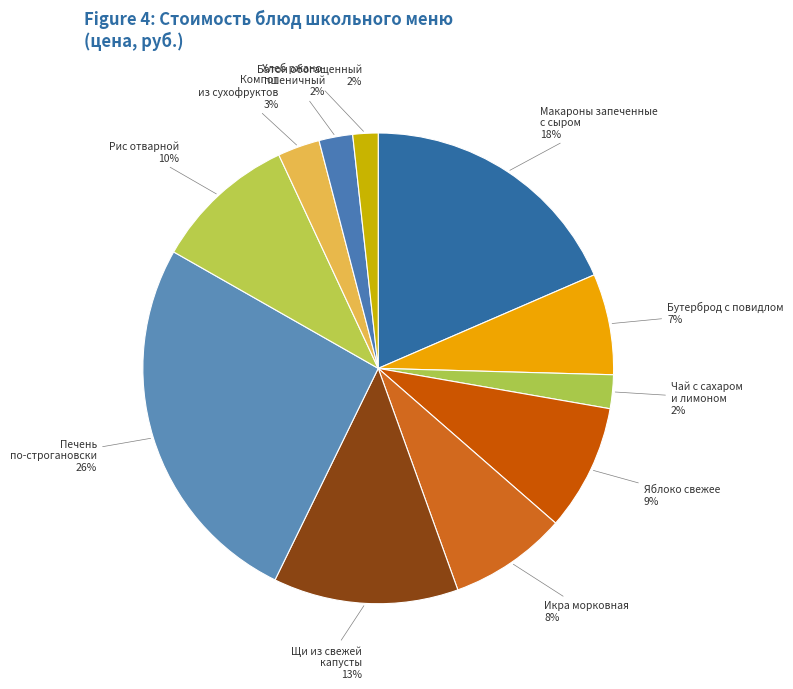

Between Печень по-строгановски and Рис отварной, which is larger?

Печень по-строгановски